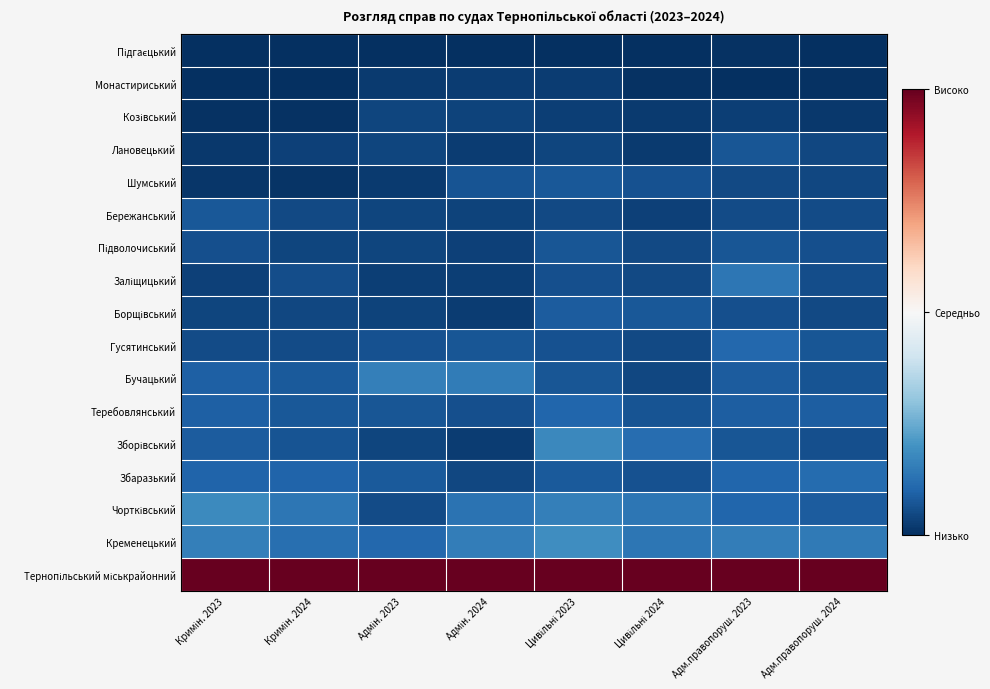

List the series in order of their peak value, highest first.

Тернопільський міськрайонний, Кременецький, Чортківський, Зборівський, Бучацький, Заліщицький, Збаразький, Гусятинський, Теребовлянський, Борщівський, Бережанський, Шумський, Лановецький, Підволочиський, Козівський, Монастириський, Підгаєцький